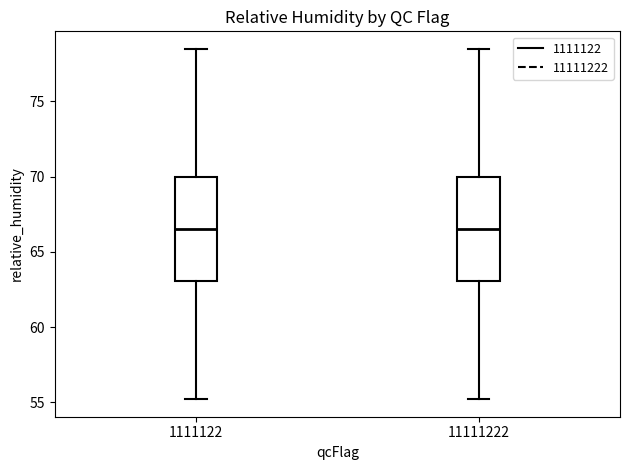

Where does the upper whisker of the box at x = 1111122 end on the y-axis? The values are not printed on the chart, so give them approximately, as read against the axis.

78.5